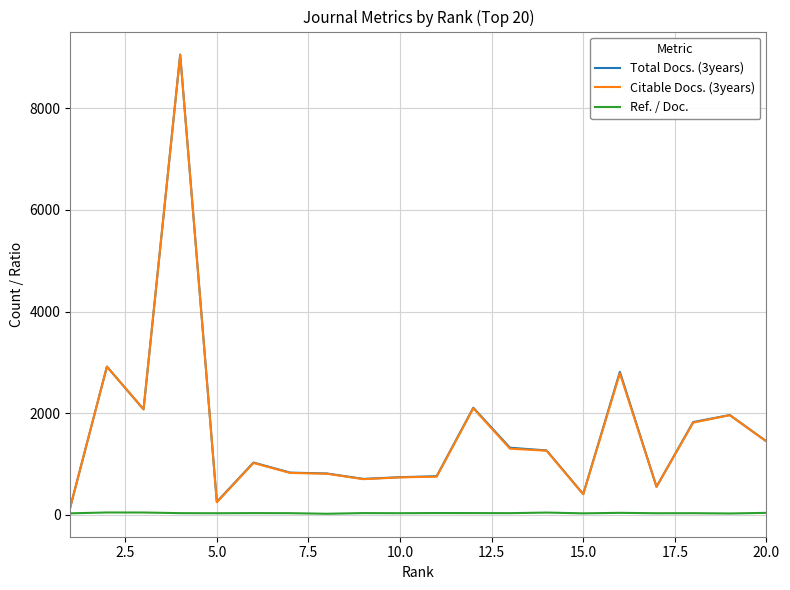

What is the maximum value for Total Docs. (3years)?

9060.0